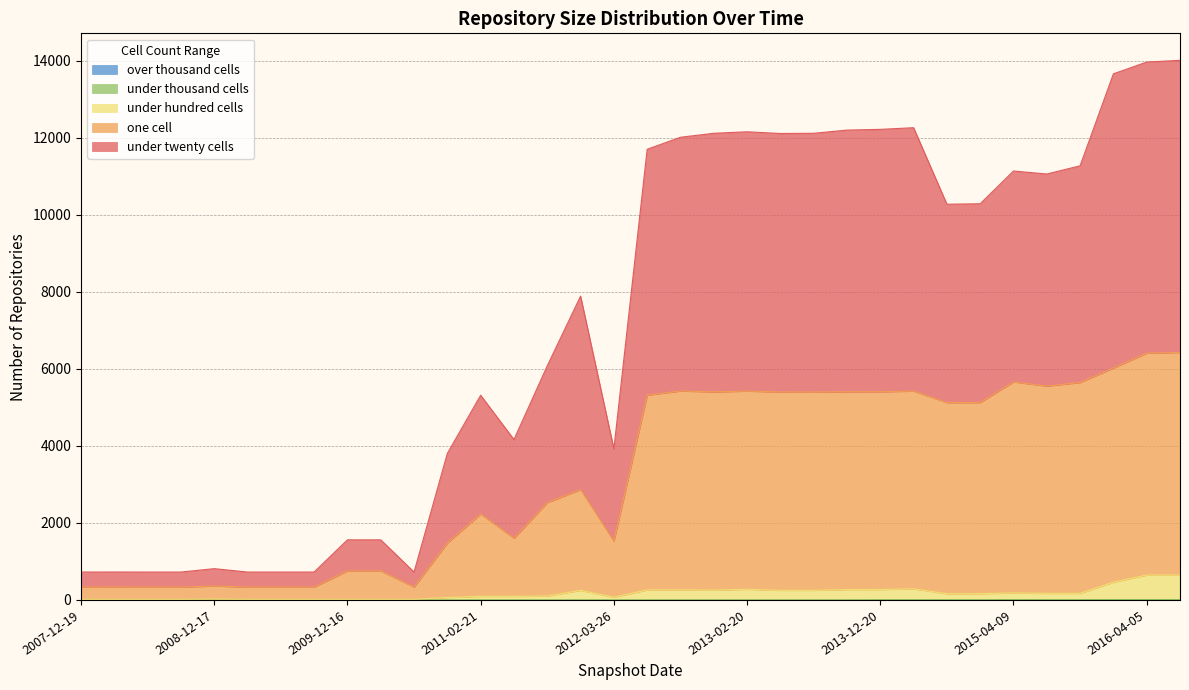

Does the chart display data point markers on the line(s)?

No